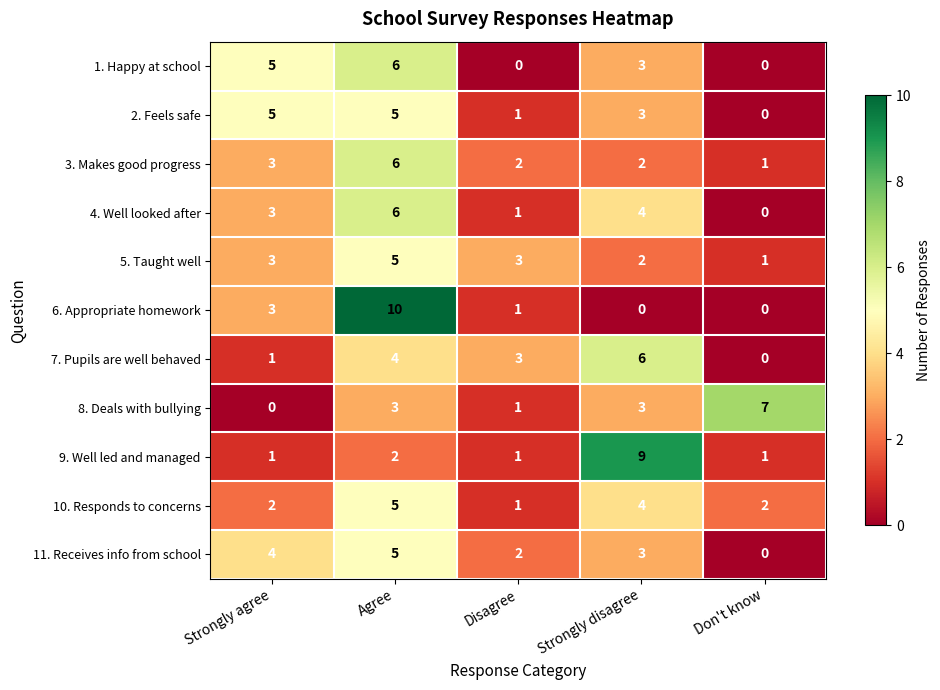

Is the value of 2. Feels safe at Strongly disagree greater than the value of 5. Taught well at Agree?

No